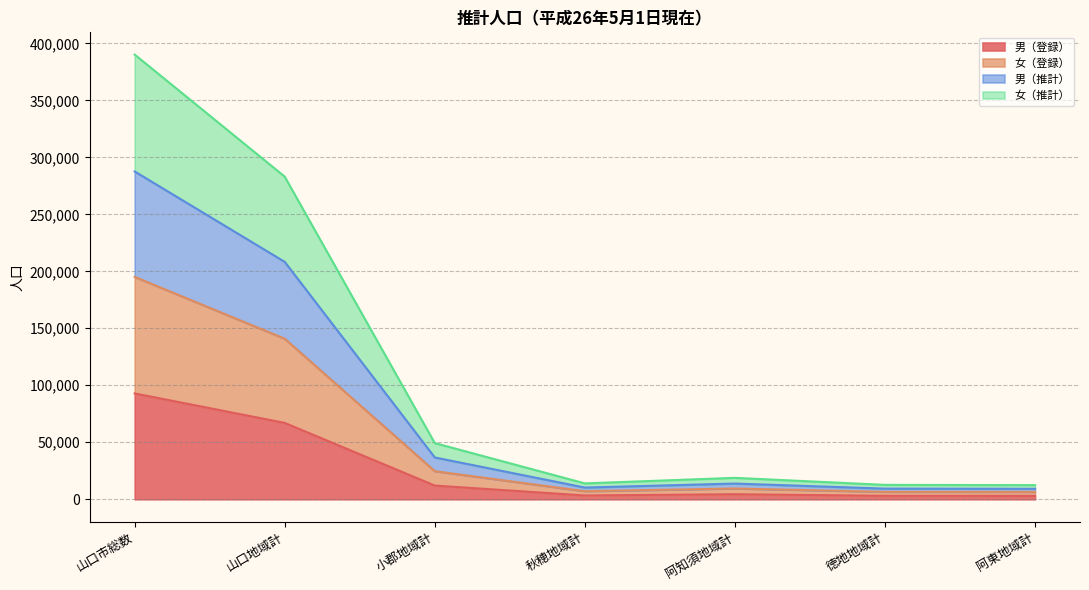

The value of 男（推計） at 山口市総数 is 130136. True or false?

False